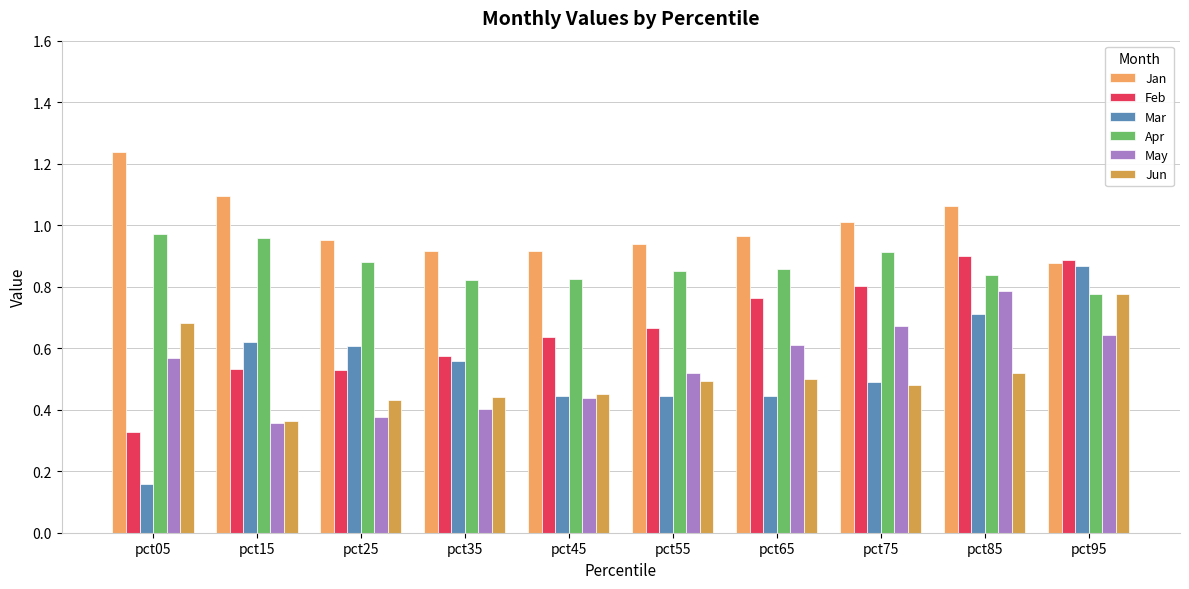

What is the approximate value of Jun at pct45?

0.5